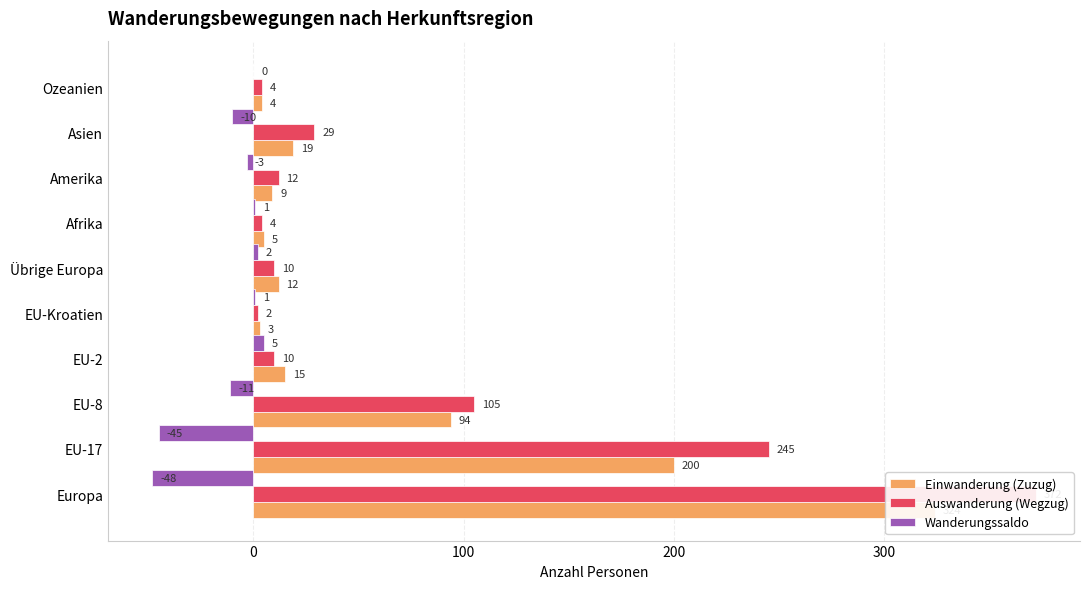

How many groups of bars are there?

10